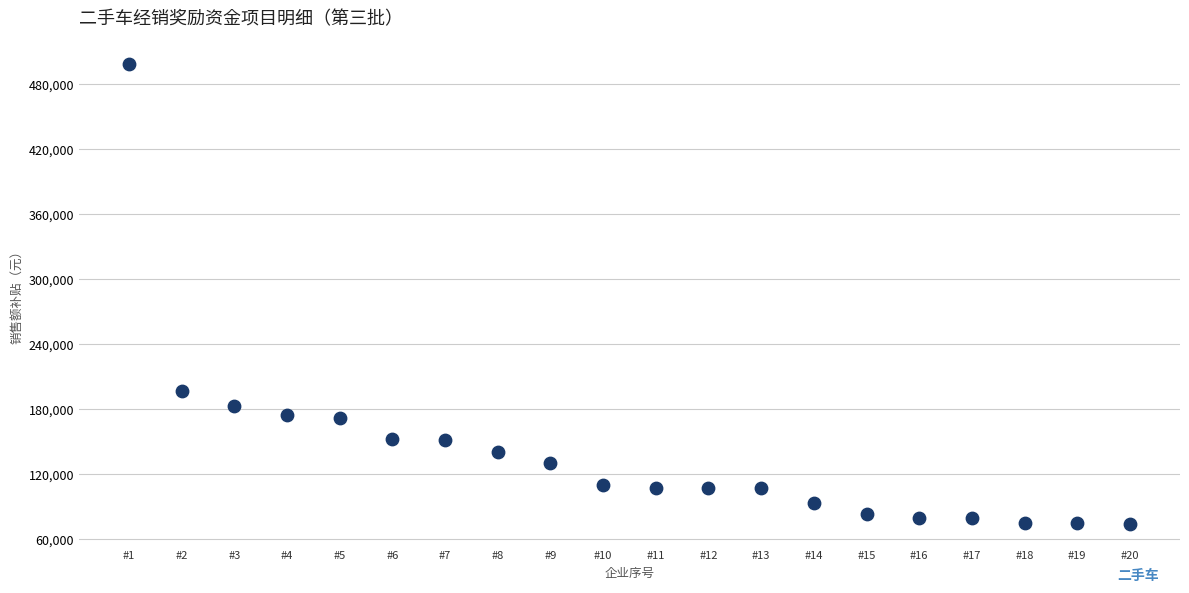

What Y value in the scatter plot is closest to 286786?

196690.0